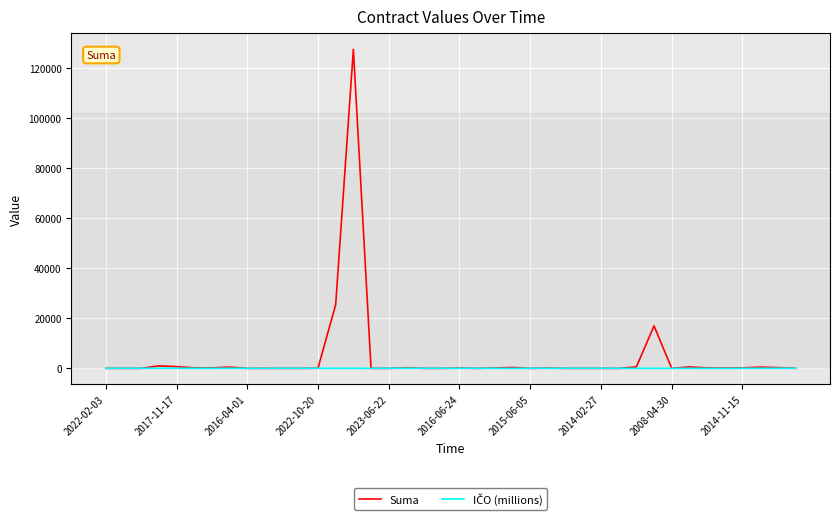

What is the maximum value shown in the chart?

127575.0